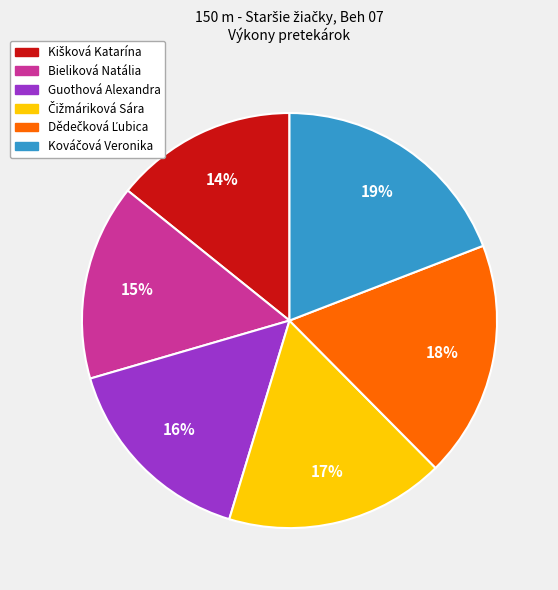

To the nearest percent, what is the difference between the largest and smallest slice percentages?

5%